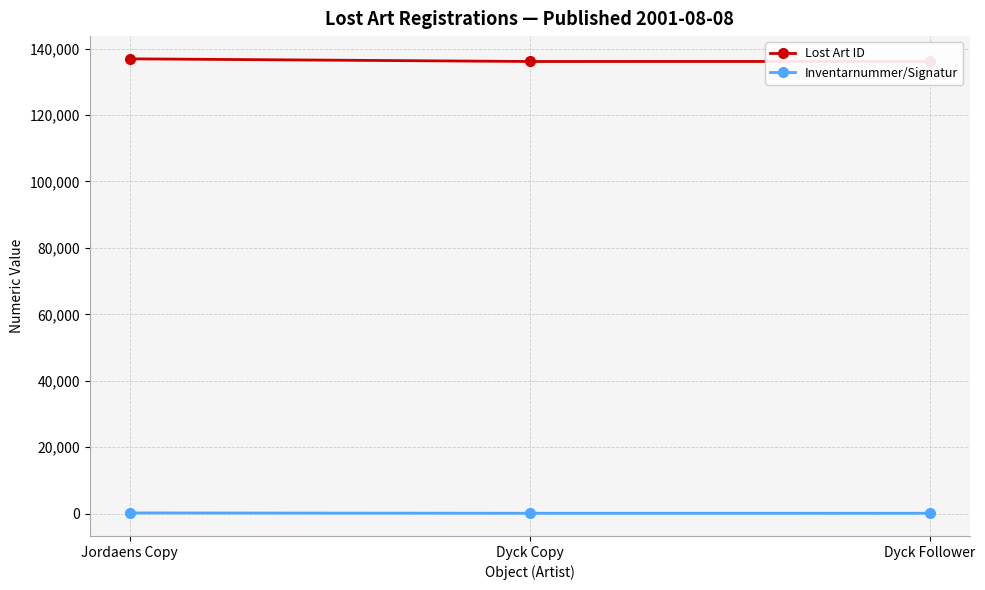

The Lost Art ID series shows 81432 at Jordaens Copy. True or false?

False